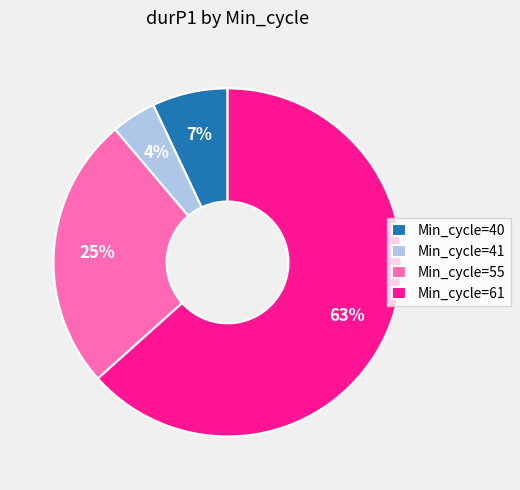

True or false: Min_cycle=40 accounts for 7% of the total.

True